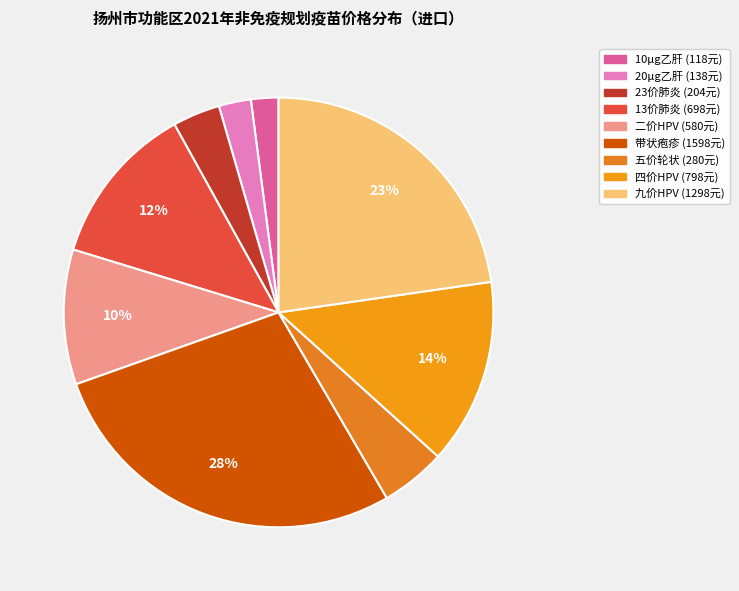

How many segments does this pie chart have?

9